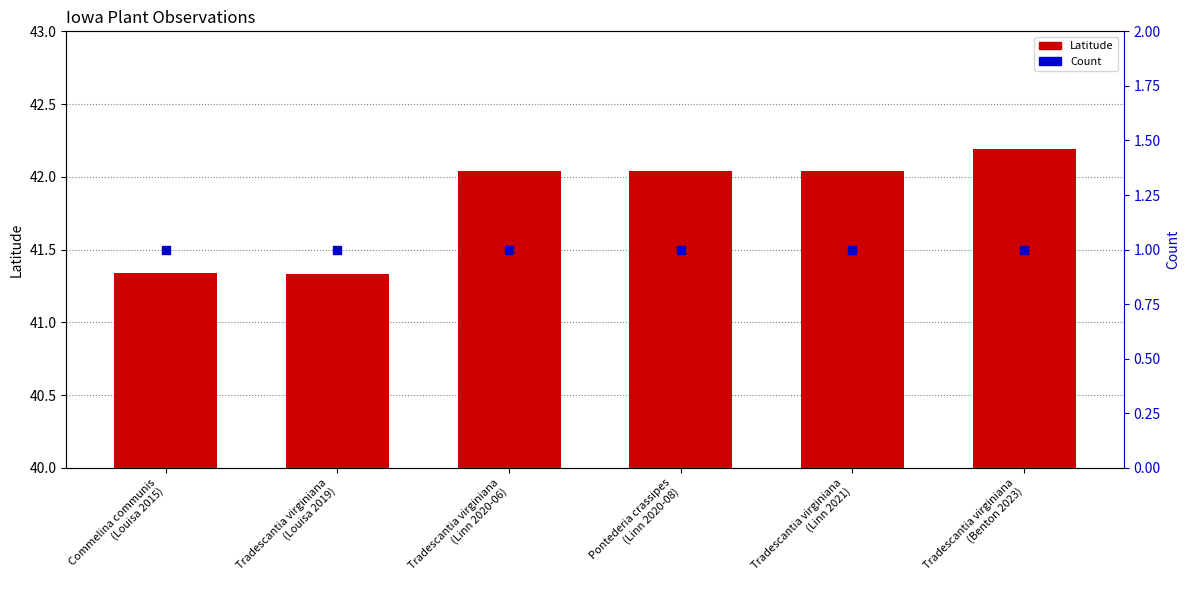

Which series contains the lowest Y value?

Count